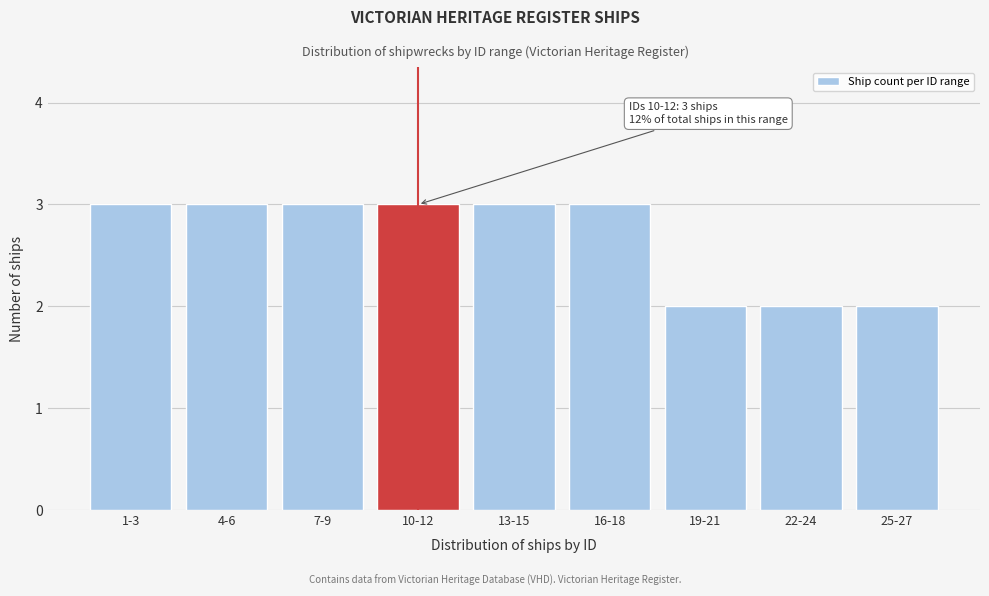

Reading right to left, list all the values displayed in this chart.

25-27=2	22-24=2	19-21=2	16-18=3	13-15=3	10-12=3	7-9=3	4-6=3	1-3=3